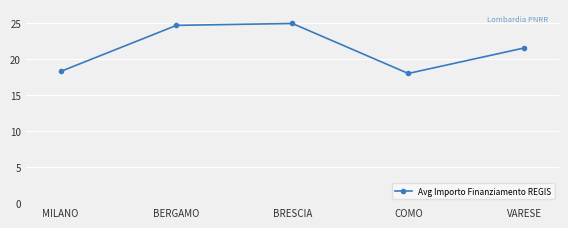

What is the label of the 2nd point from the left?

BERGAMO